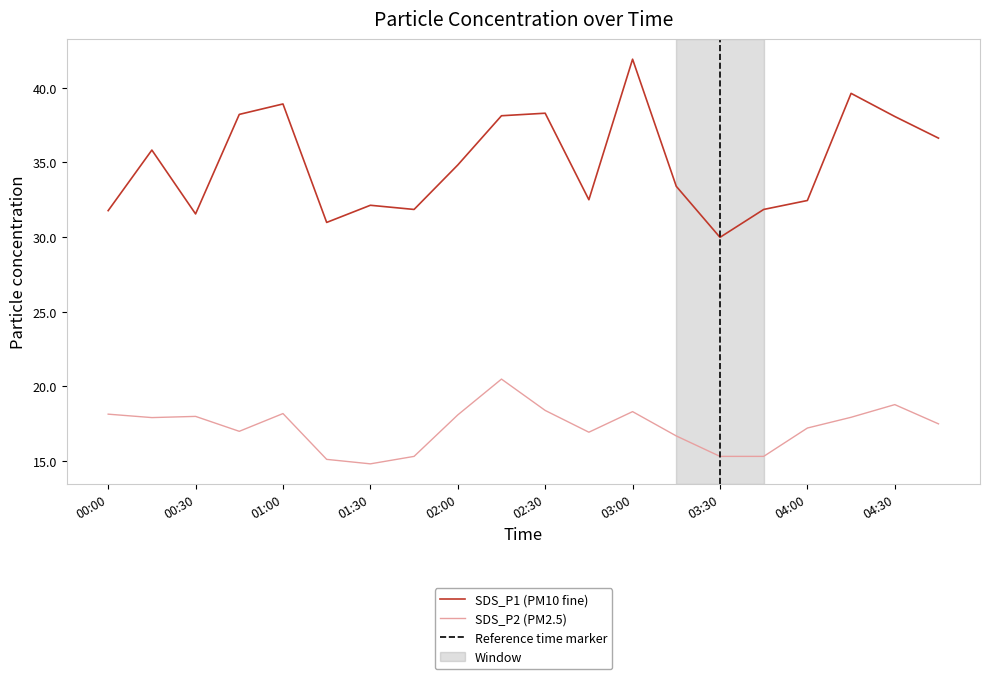

The SDS_P1 series shows 11.9 at 04:30. True or false?

False